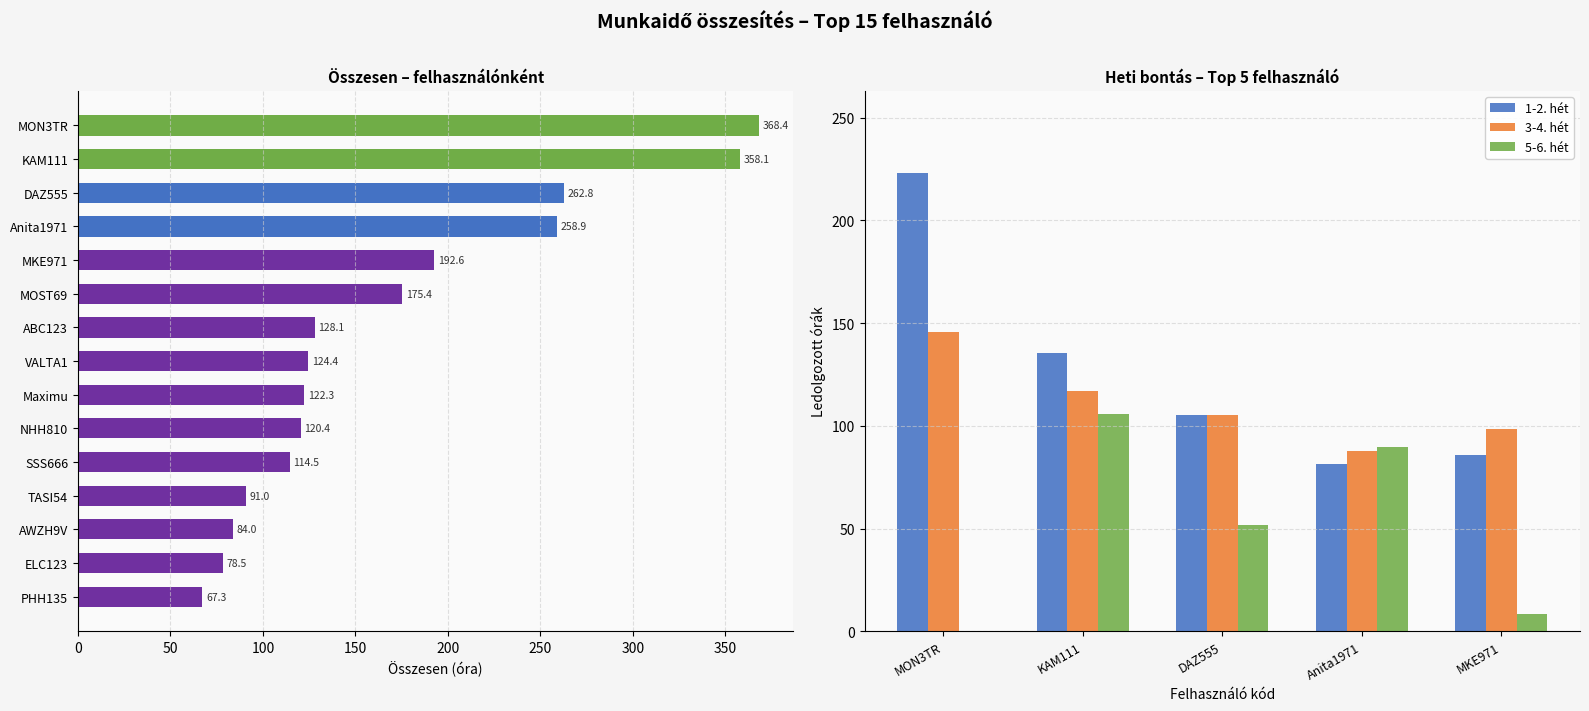

List the series in order of their peak value, highest first.

Összesen, 1-2. hét, 3-4. hét, 5-6. hét